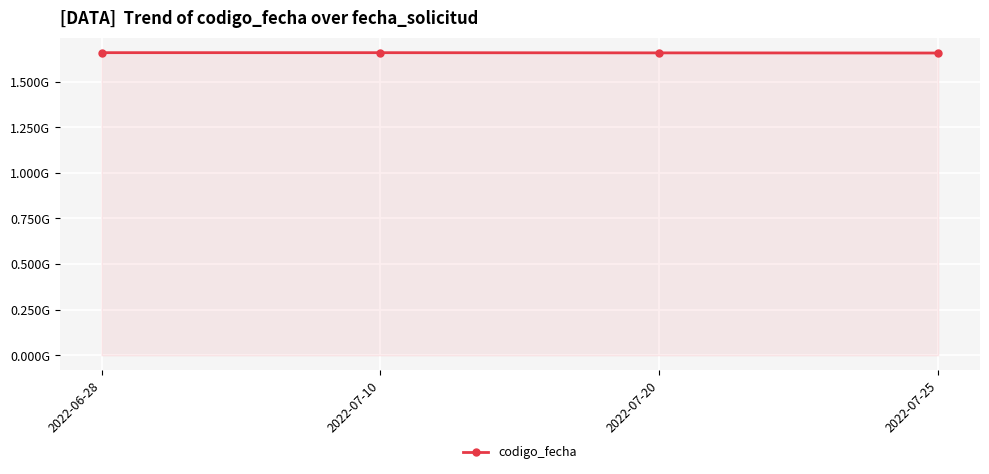

What is the sum of the values at 2022-06-28 and 2022-07-20?

3316544907